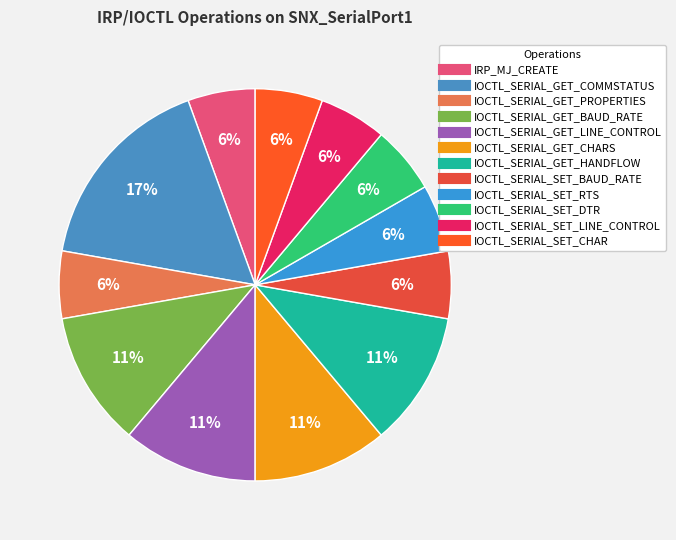

Do IOCTL_SERIAL_GET_BAUD_RATE and IOCTL_SERIAL_SET_LINE_CONTROL together represent more than half of the pie?

No